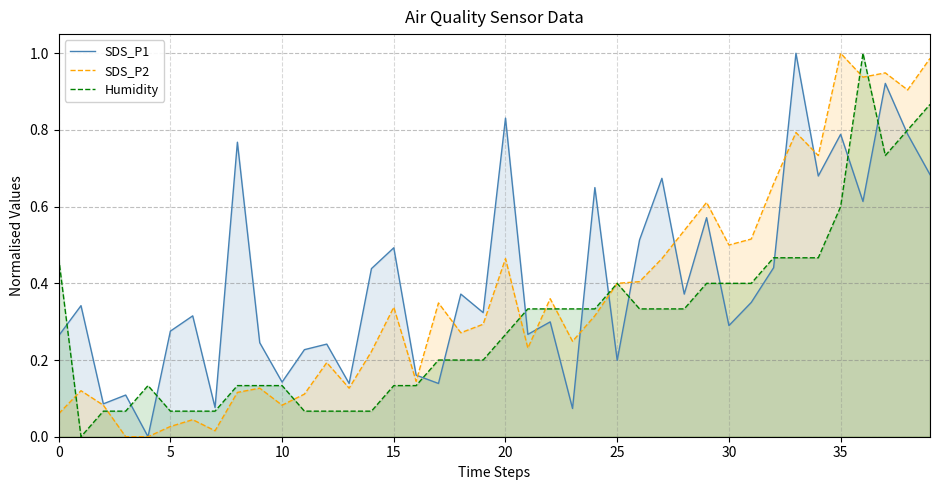

What is the difference between the maximum and minimum values in the SDS_P2 series?

1.0